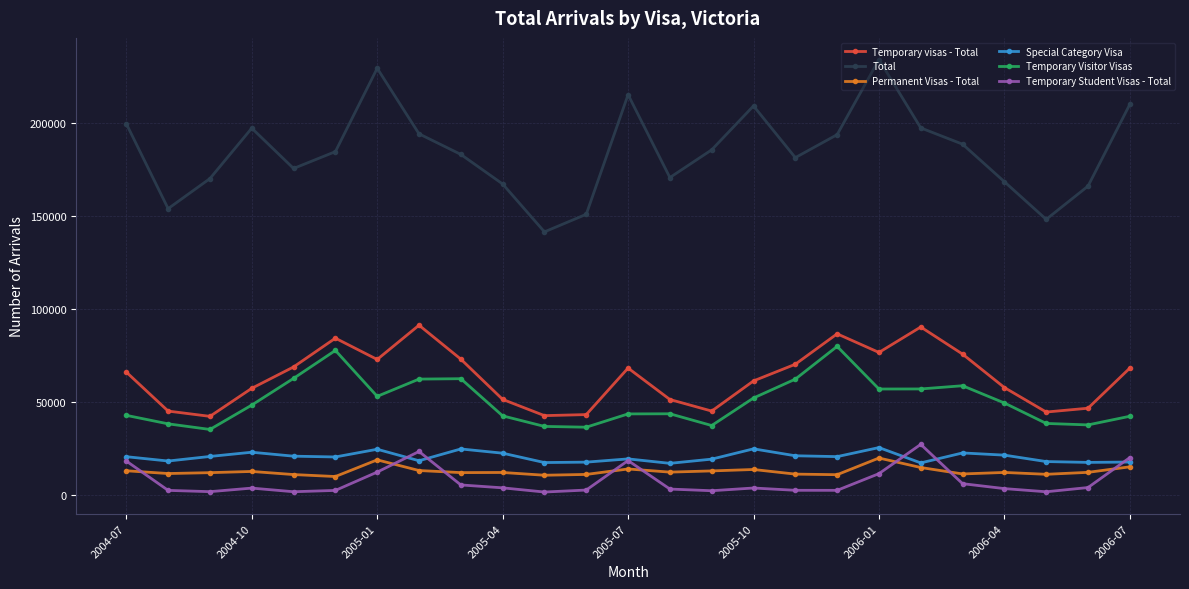

Which series has the largest total across all categories?

Total